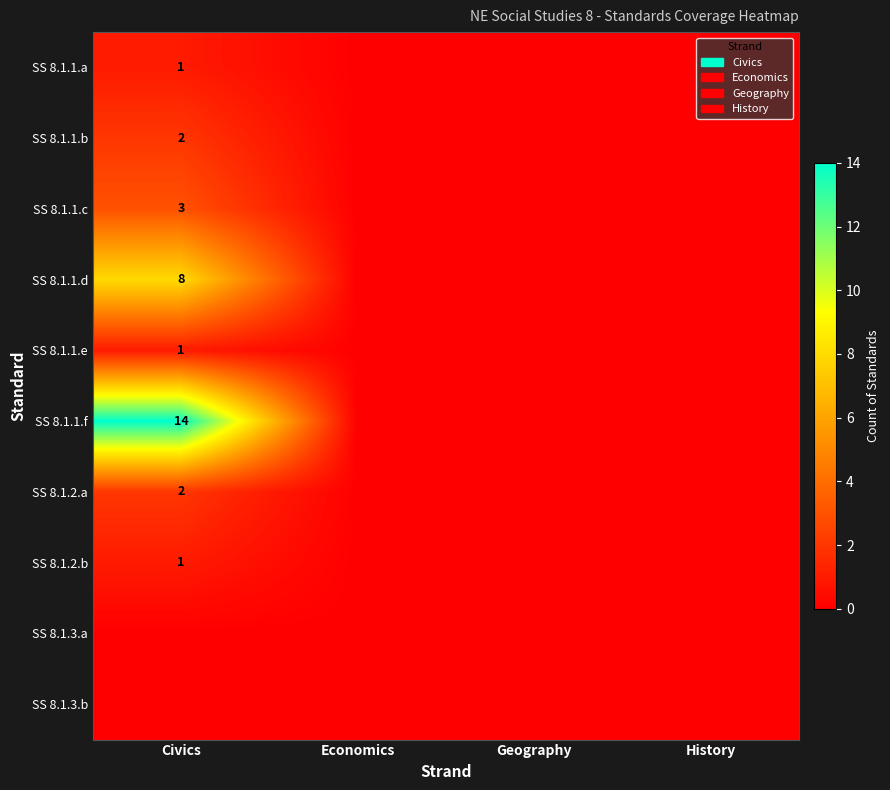

The value of SS 8.1.2.a at Civics is 2. True or false?

True